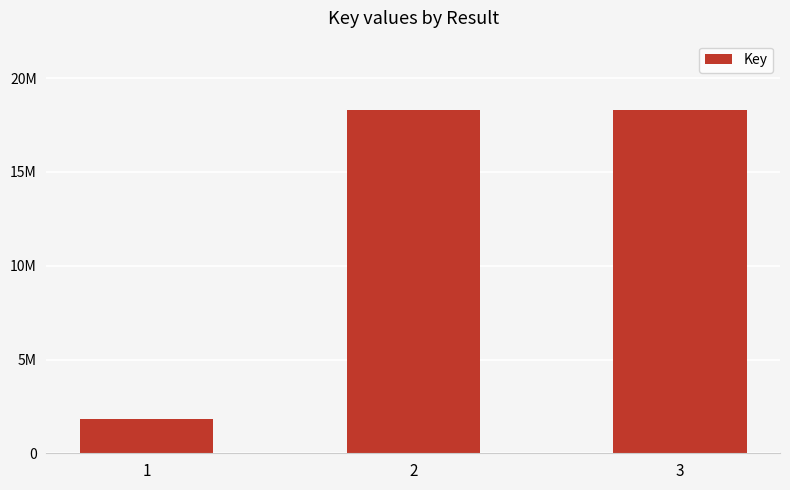

List the labels in order of value, smallest first.

1, 3, 2